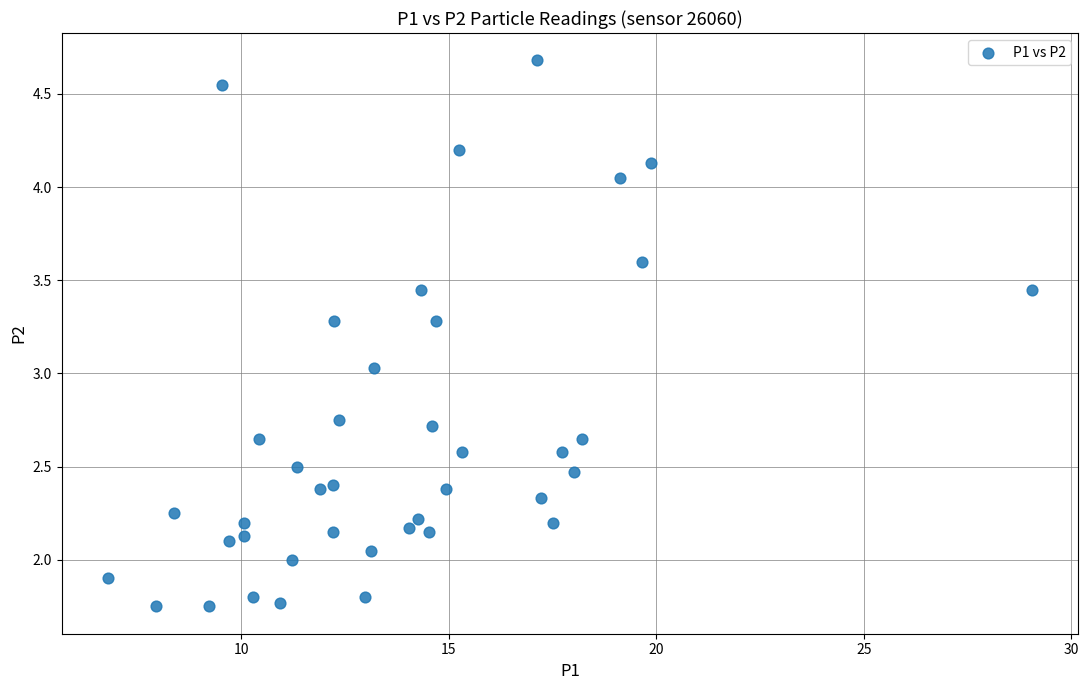

What is the range of Y values (max minus min)?

2.9